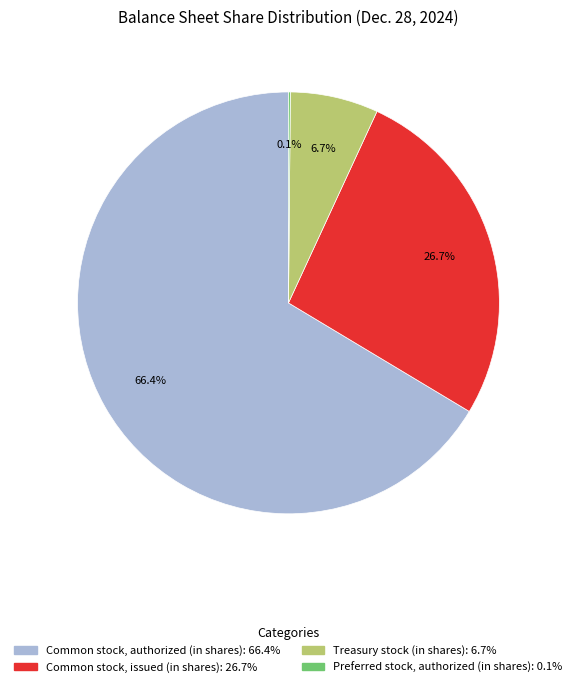

True or false: Treasury stock (in shares) accounts for 1% of the total.

False